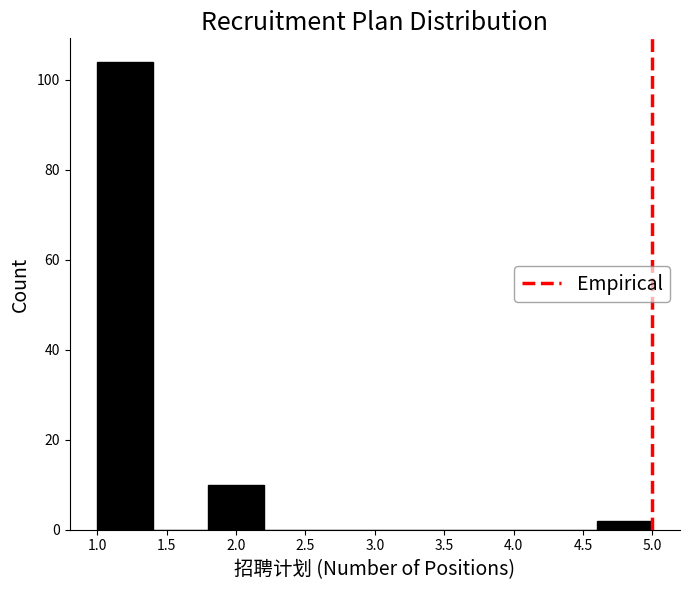

Which range on the x-axis has the tallest bar?

1.0 to 1.4